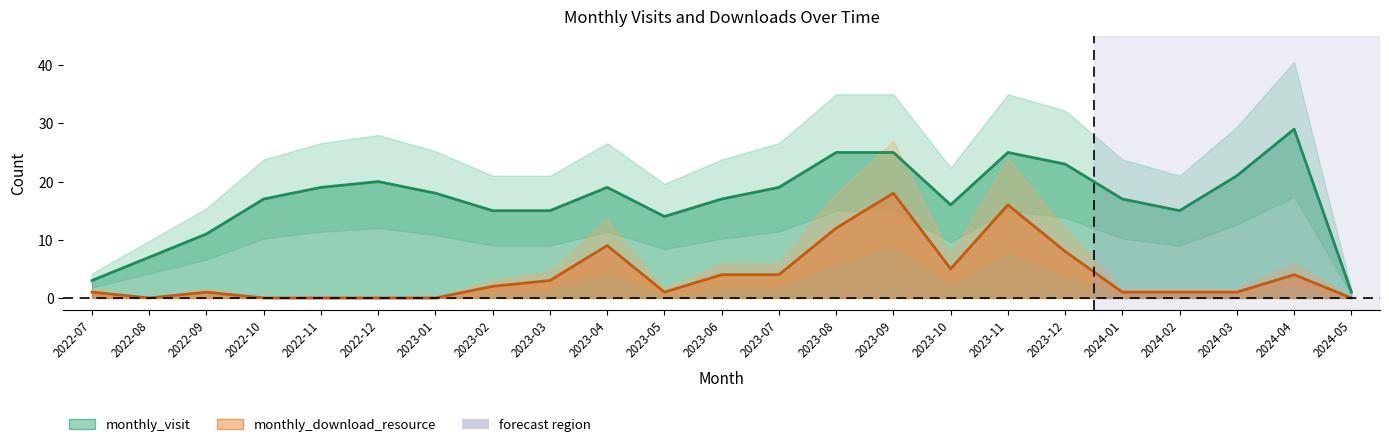

What is the average value of the monthly_visit series?

17